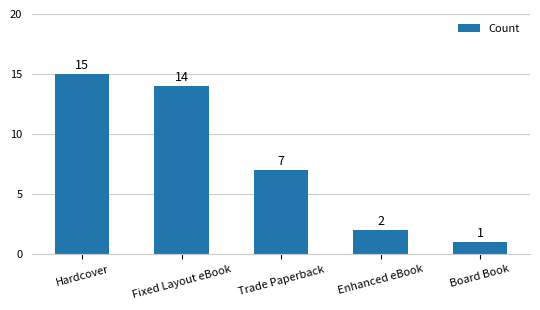

Reading left to right, extract all data points from this chart.

15	14	7	2	1